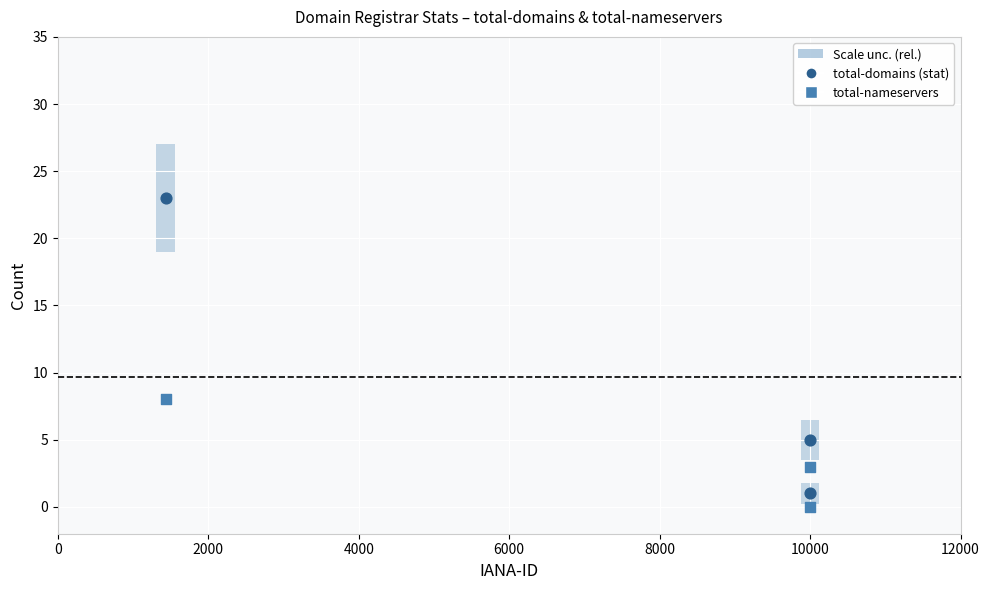

Across all series, what Y value is closest to 11?

8